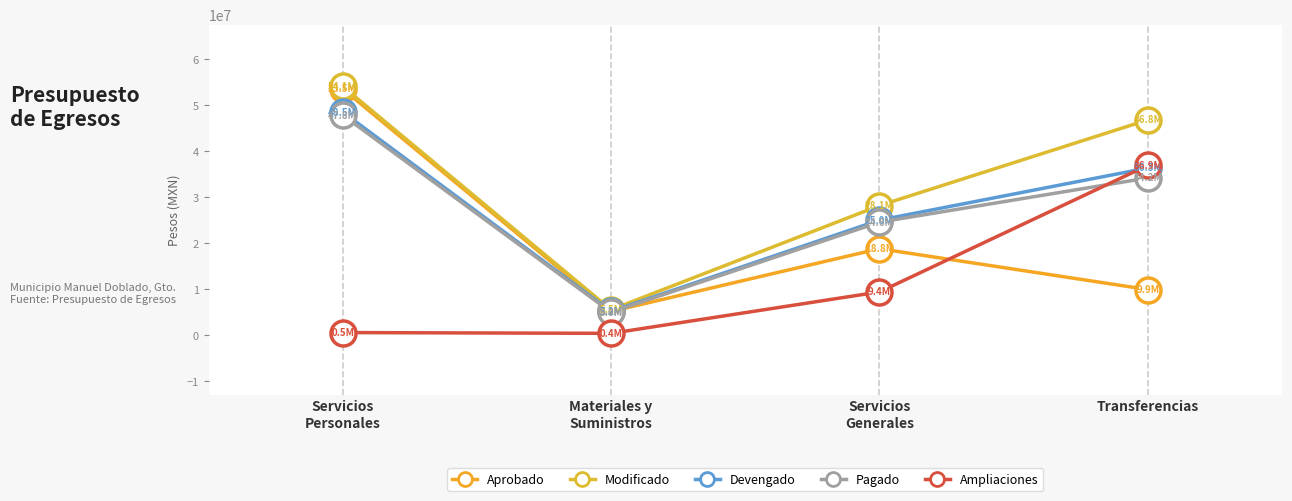

What is the difference between the maximum and minimum values in the Devengado series?

43331866.3